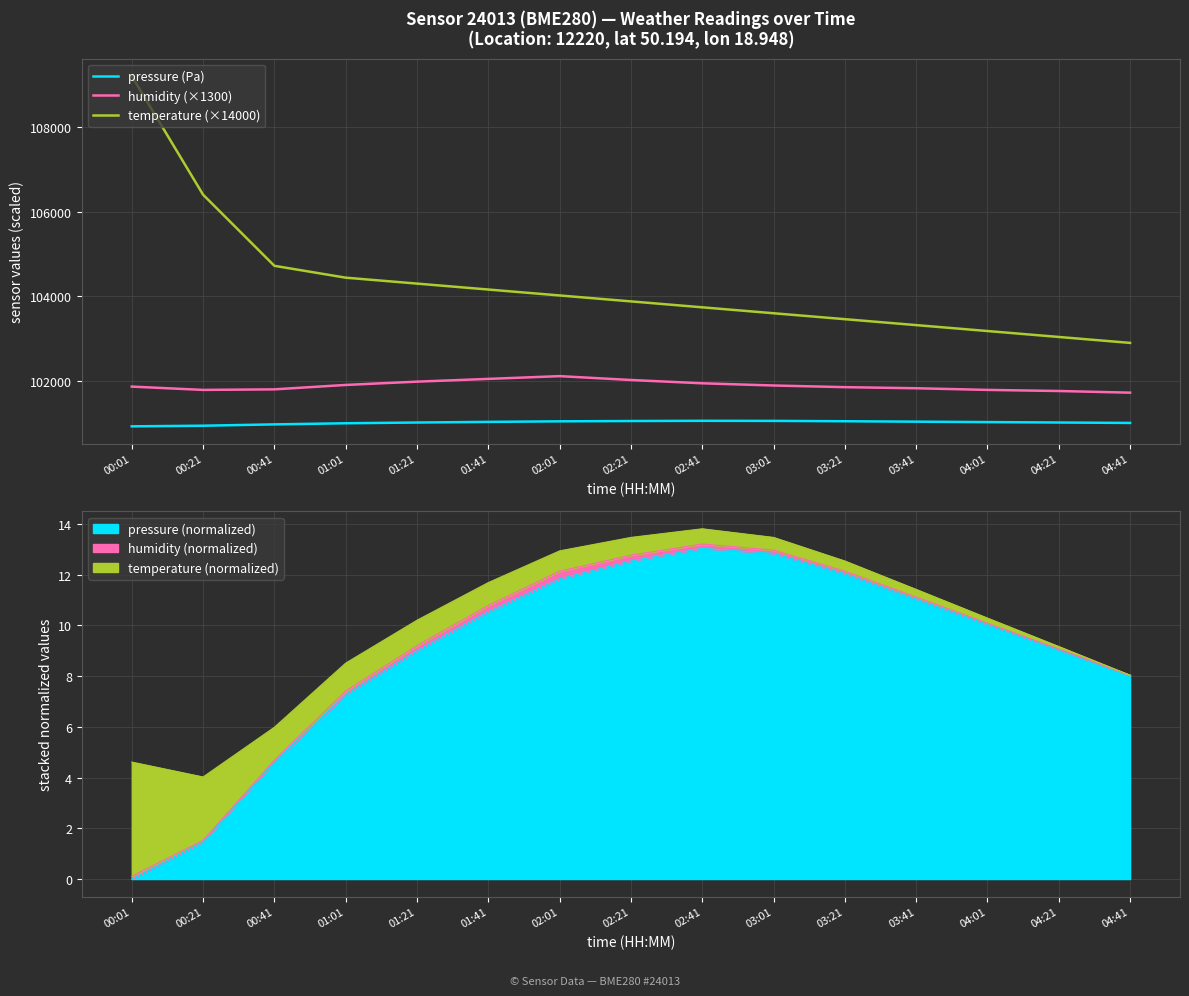

What is the value of the humidity (×1300) point at the 4th from the left?

101907.0